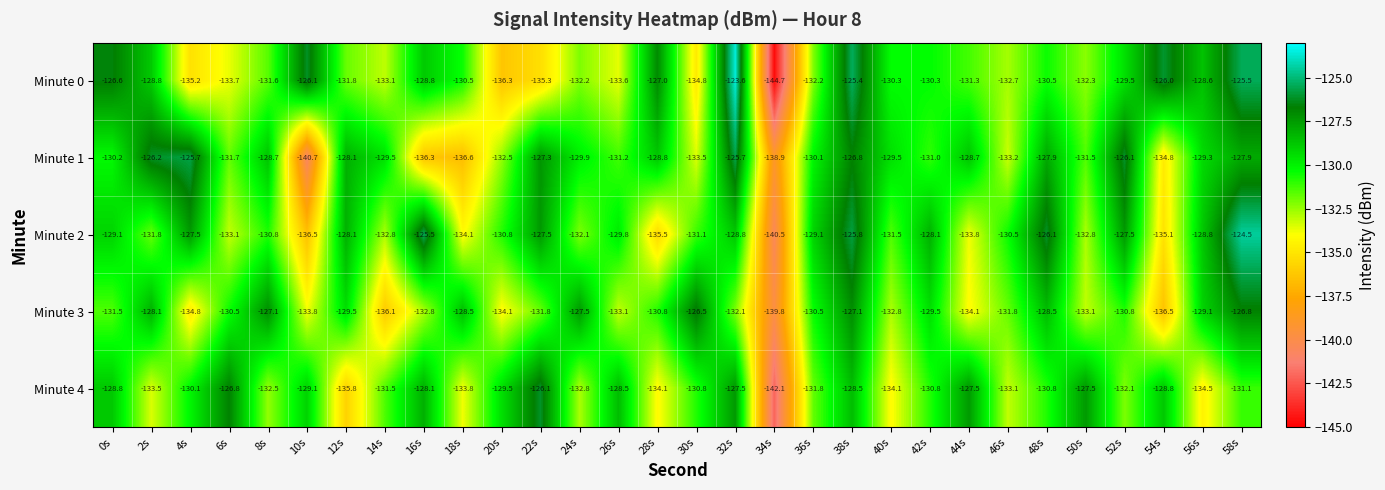

At which category does the chart reach its minimum across all series?

34s